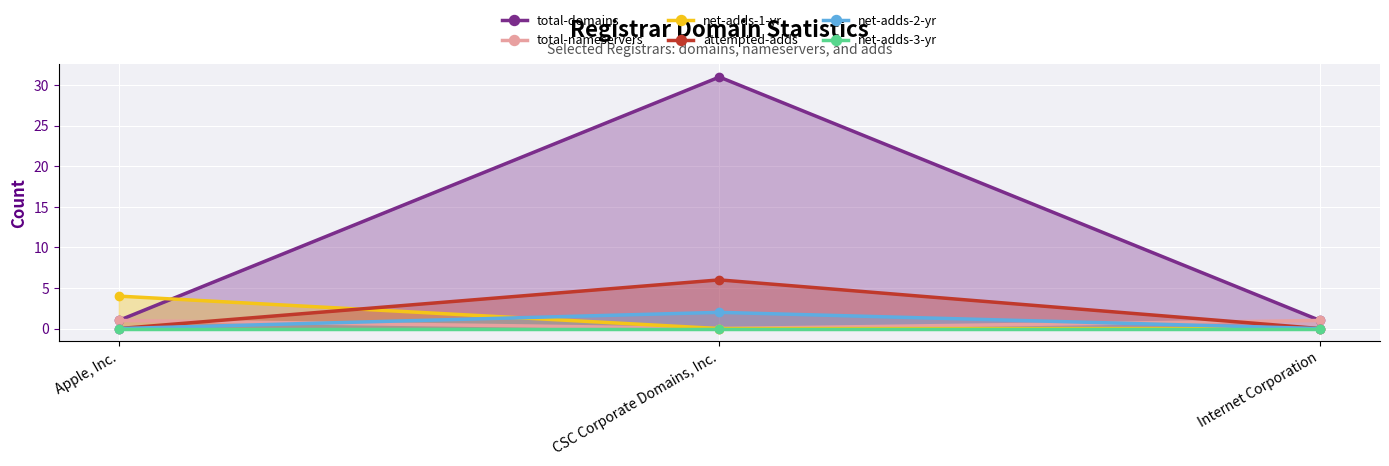

How many data points does each series have?

3